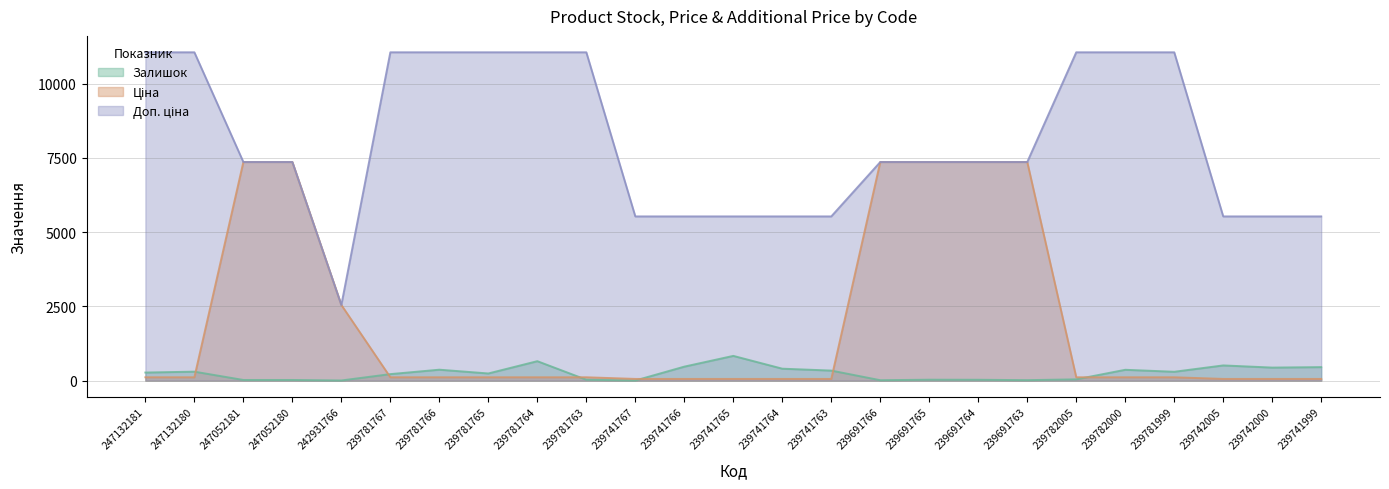

What is the minimum value for Залишок?

2.0